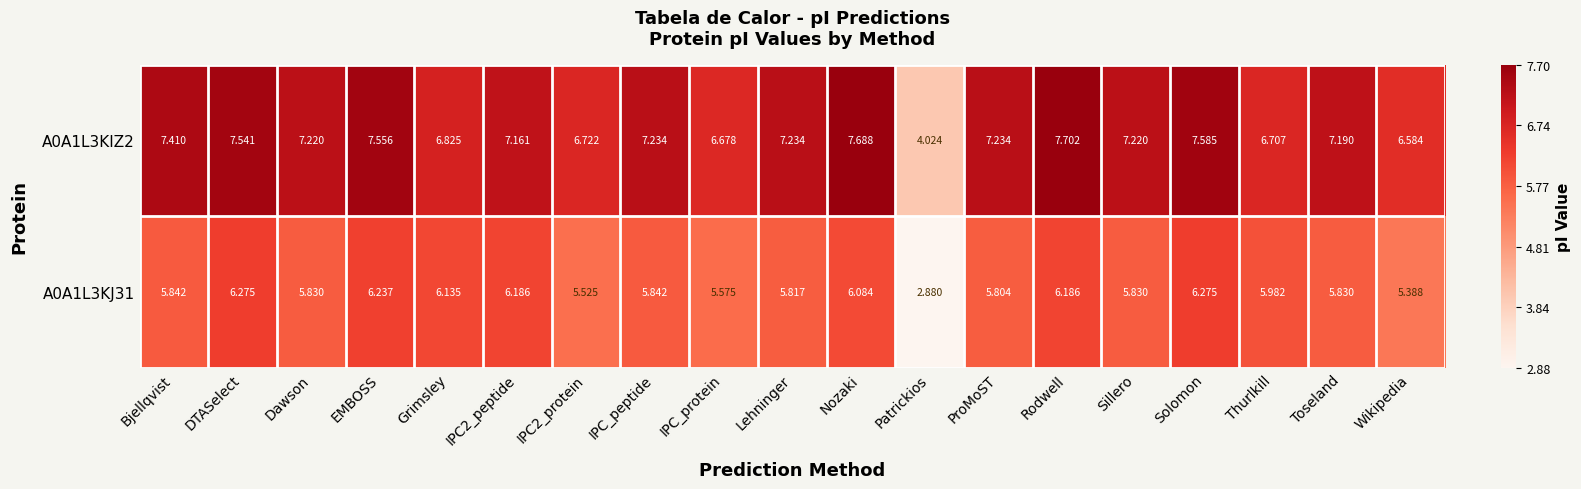

Where is A0A1L3KJ31 nearest to the value 4?

Patrickios